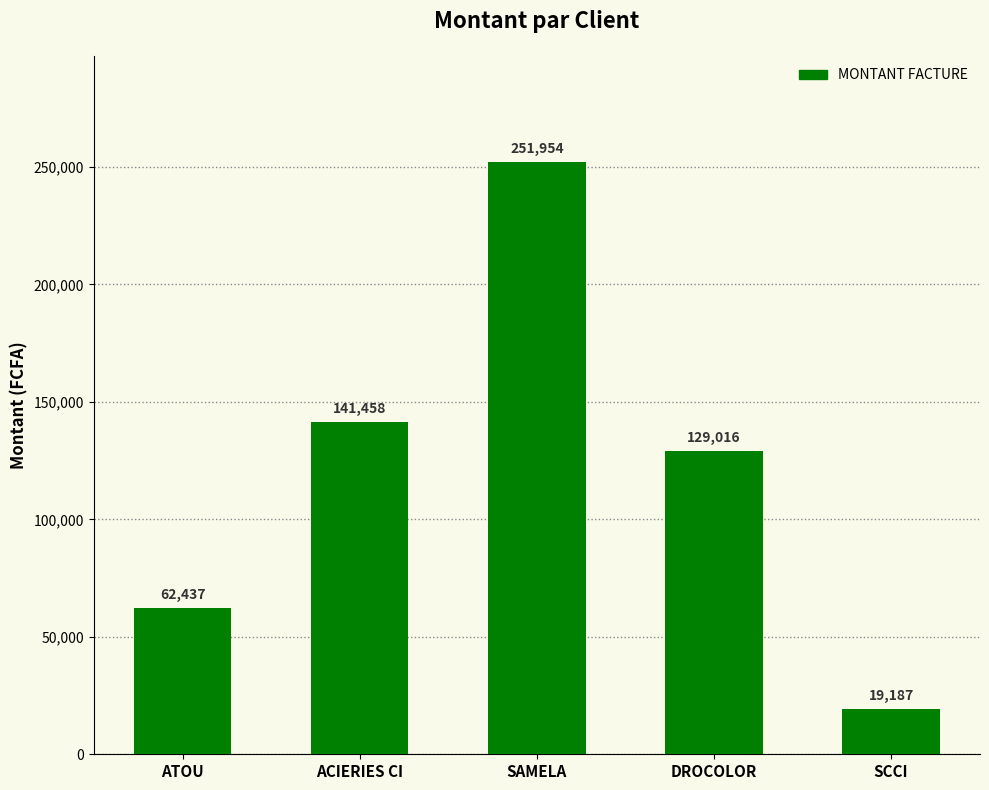

List the labels in order of value, smallest first.

SCCI, ATOU, DROCOLOR, ACIERIES CI, SAMELA